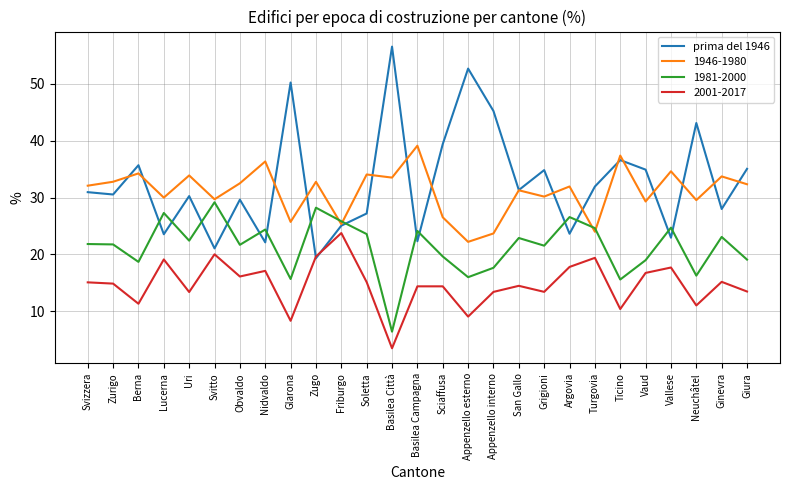

True or false: 2001-2017 has a value of 13.4 at Grigioni.

True